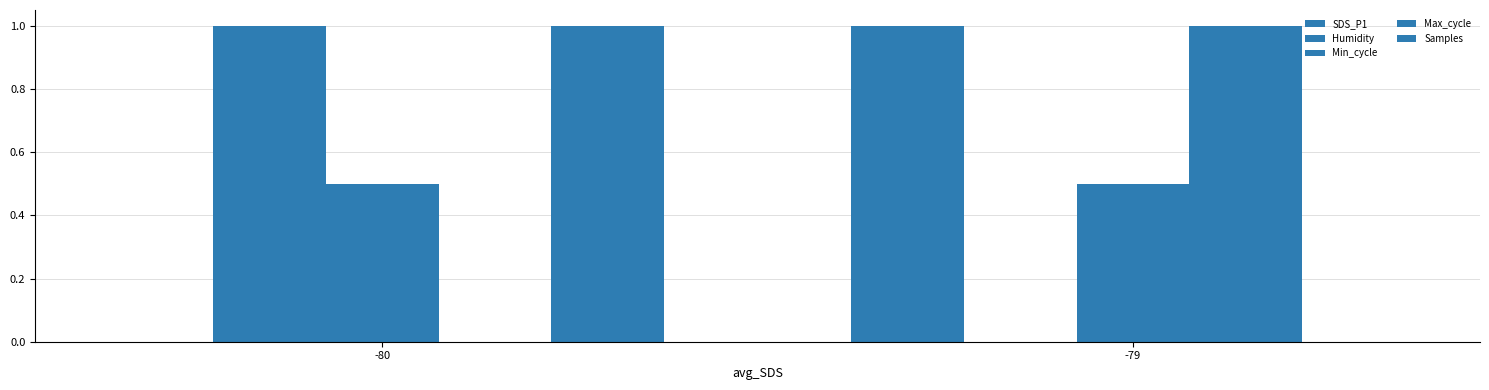

What is the spread (max minus min) of values at -80?

1.0